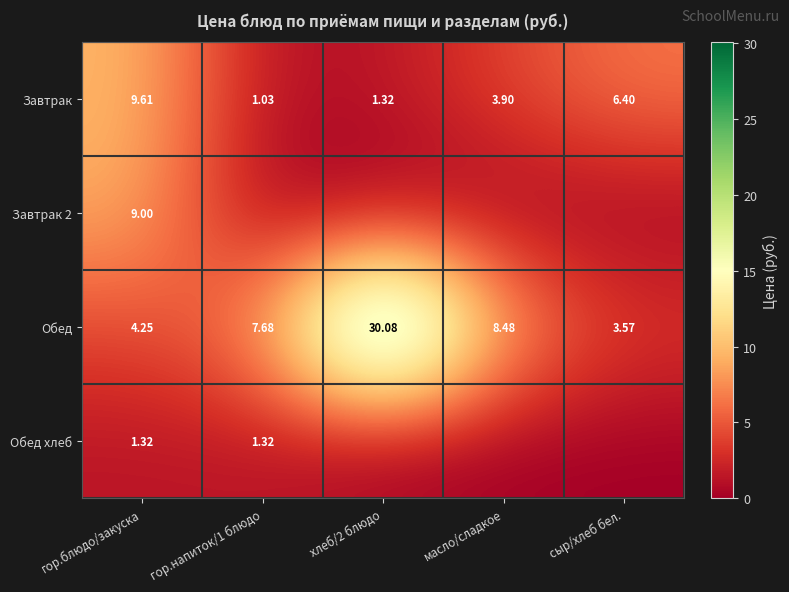

How many values in the Завтрак series are below 3?

2